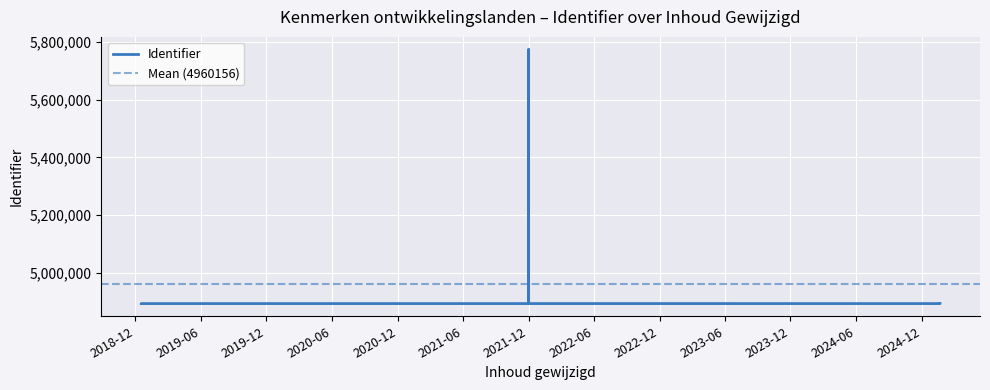

Which category has the lowest value across all series?

2025-01-21